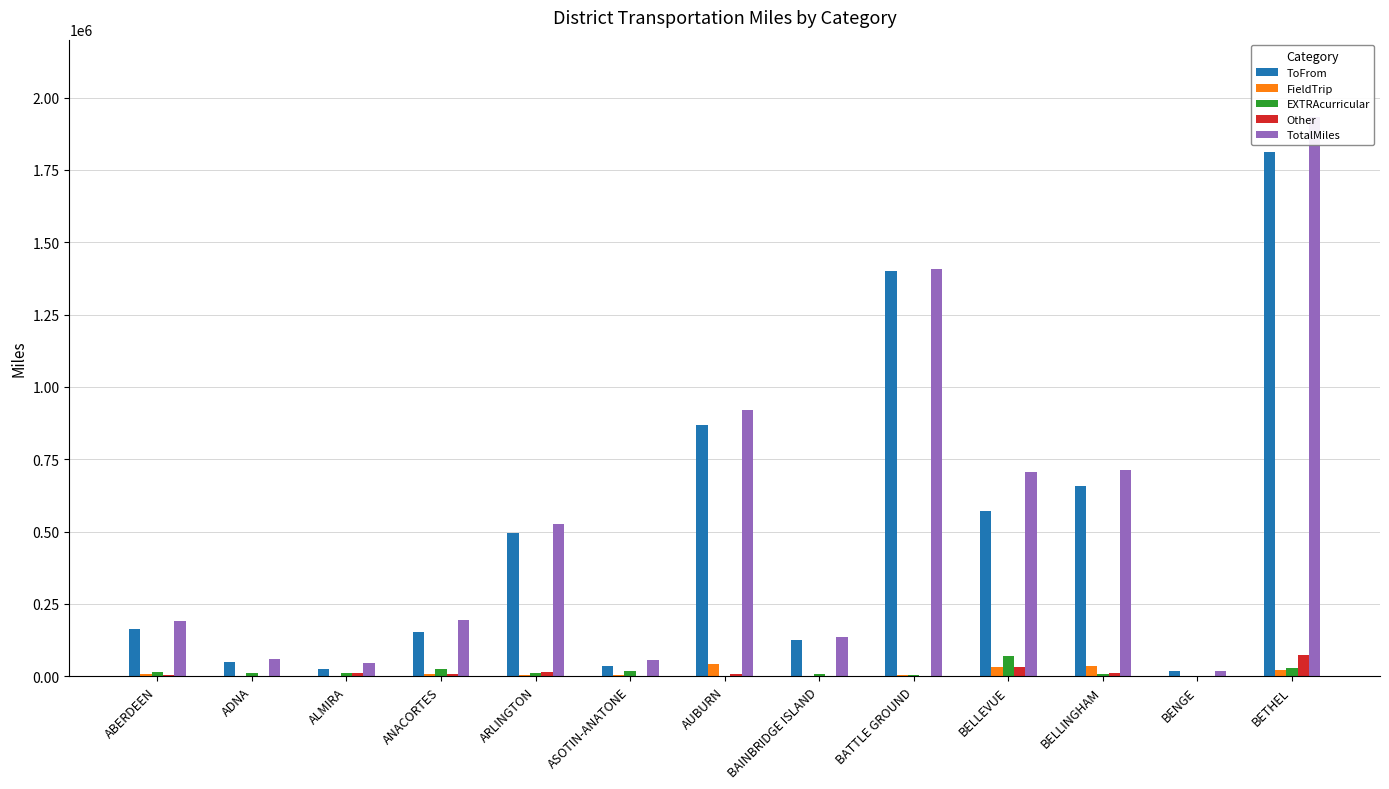

Where does the Other series first go above 7744?

ALMIRA